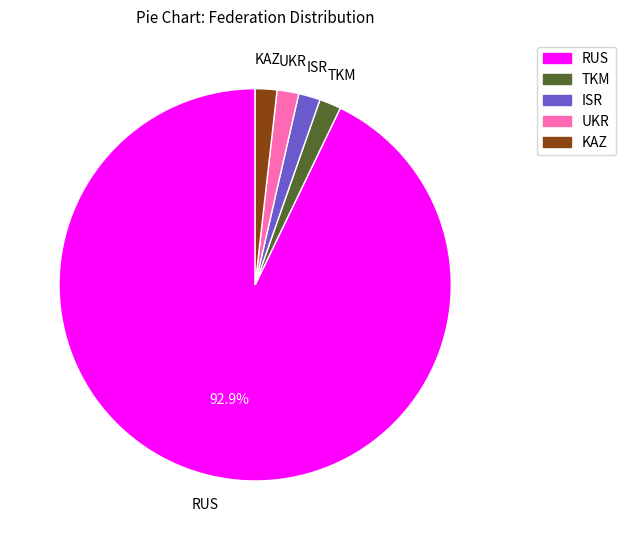

What is the ratio of the value at TKM to the value at ISR?

1.0